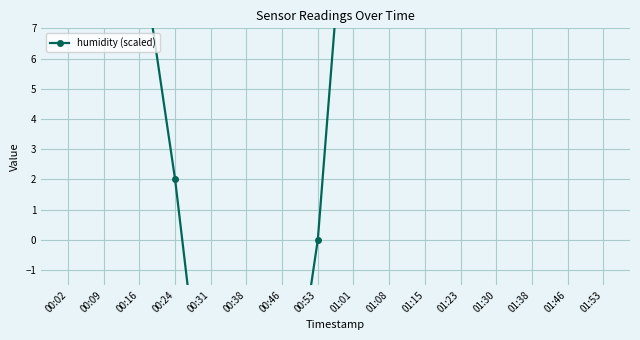

How many values are below zero?

3